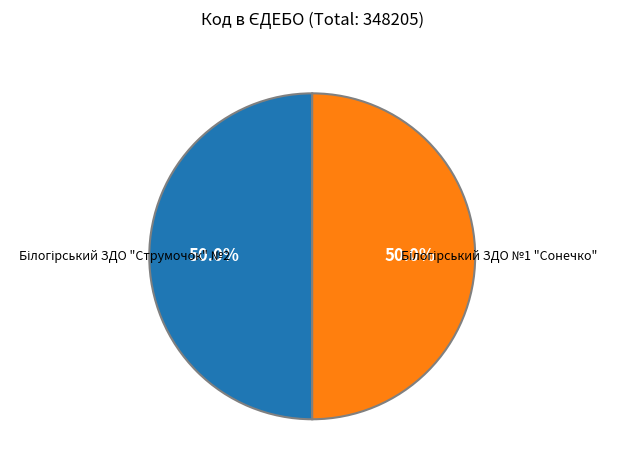

Count the number of slices in the pie.

2